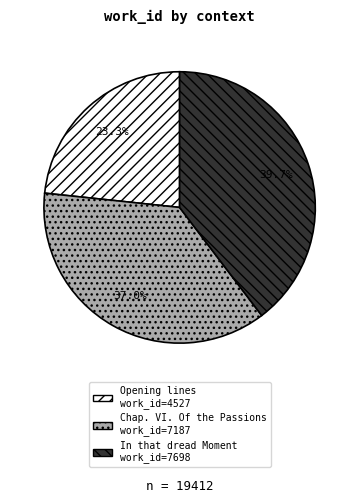

Is there a majority slice in this chart?

No